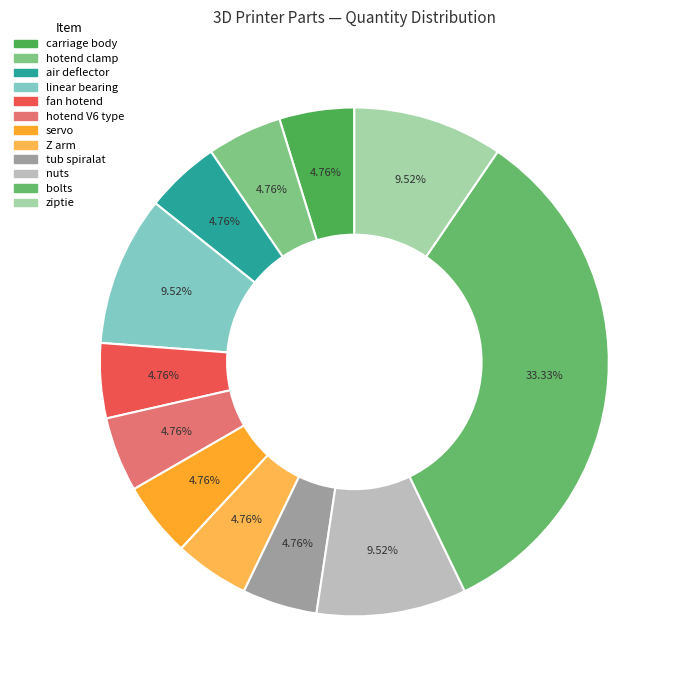

What is the ratio of the value at servo to the value at linear bearing?

0.5